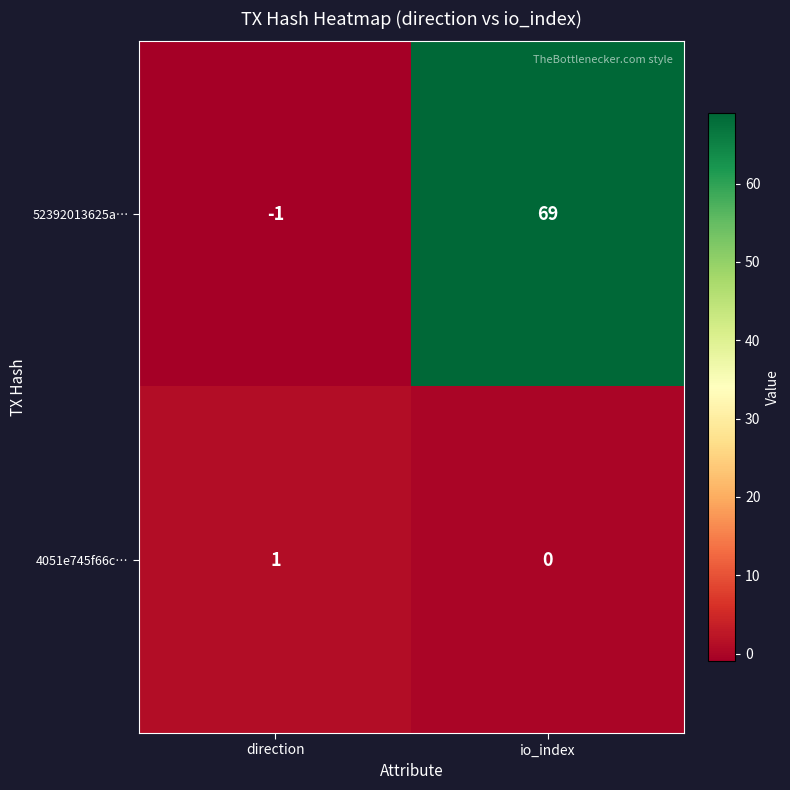

List the series in order of their overall mean, lowest first.

4051e745f66c…, 52392013625a…